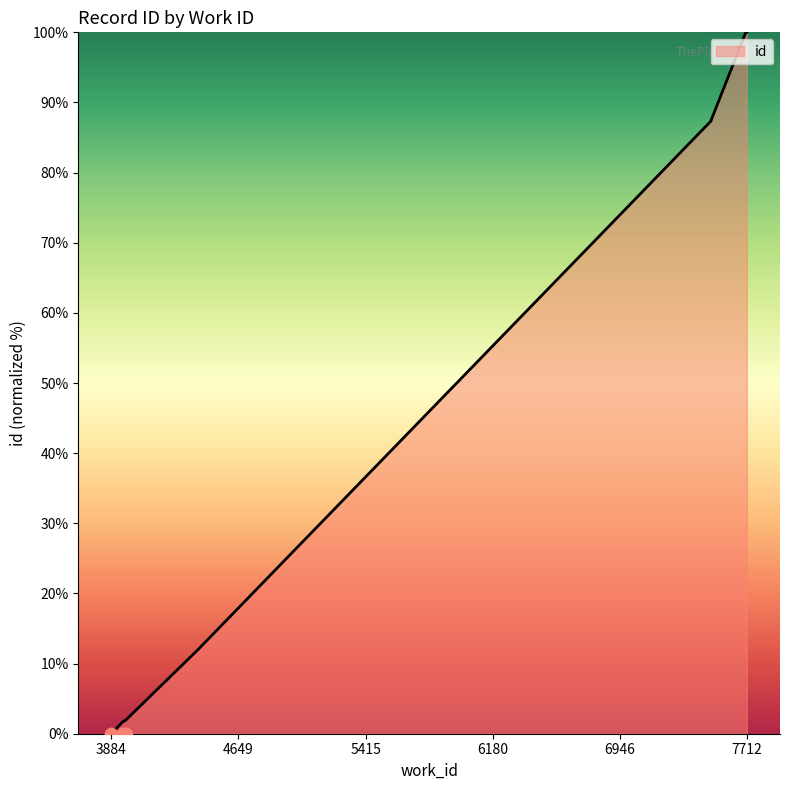

Between 3884 and 7497, which is larger?

7497